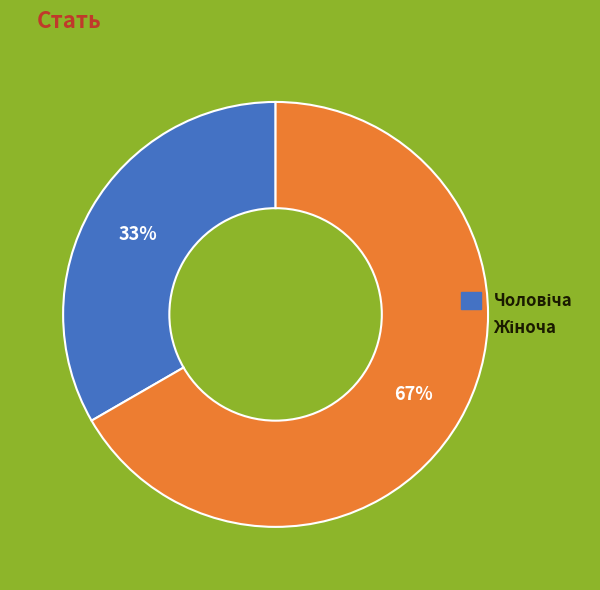

To the nearest percent, what is the average slice percentage?

50%